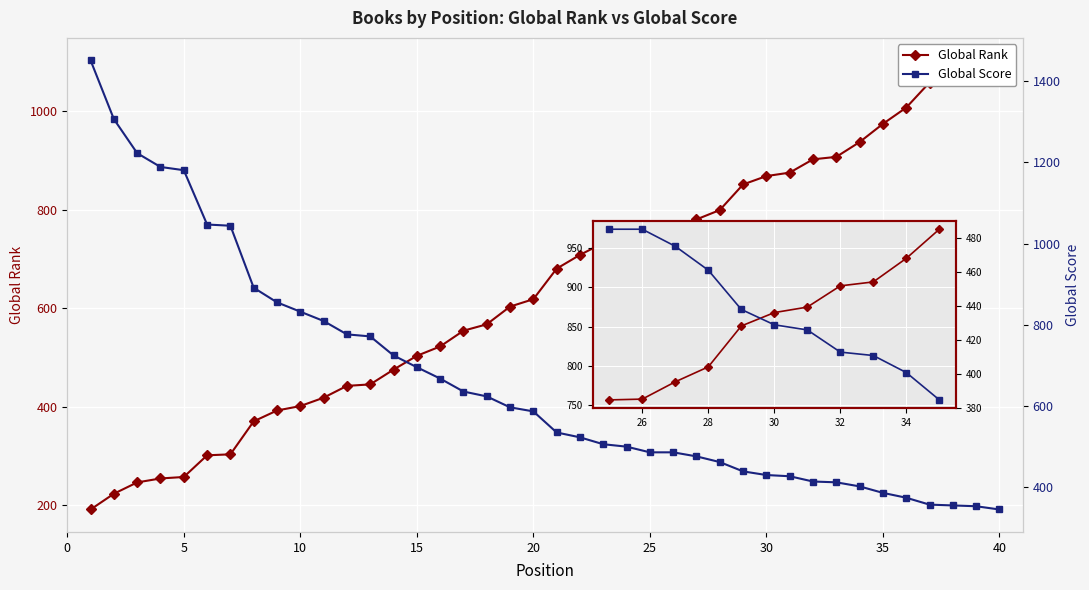

Is the value of Global Rank at 10 greater than the value of Global Score at 28?

No